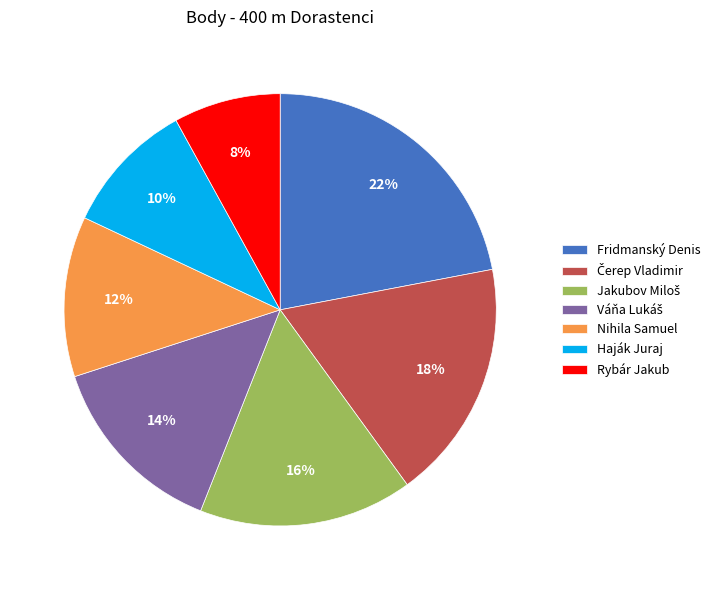

To the nearest percent, what is the difference between the largest and smallest slice percentages?

14%